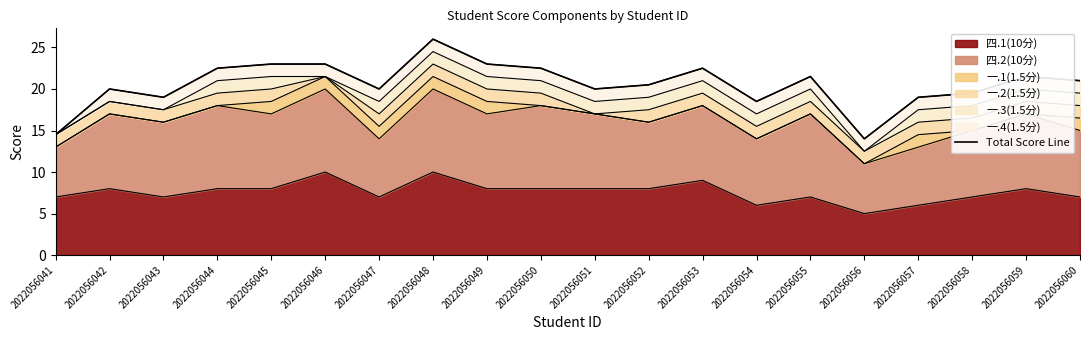

At which label does the data first exceed 21?

2022056044